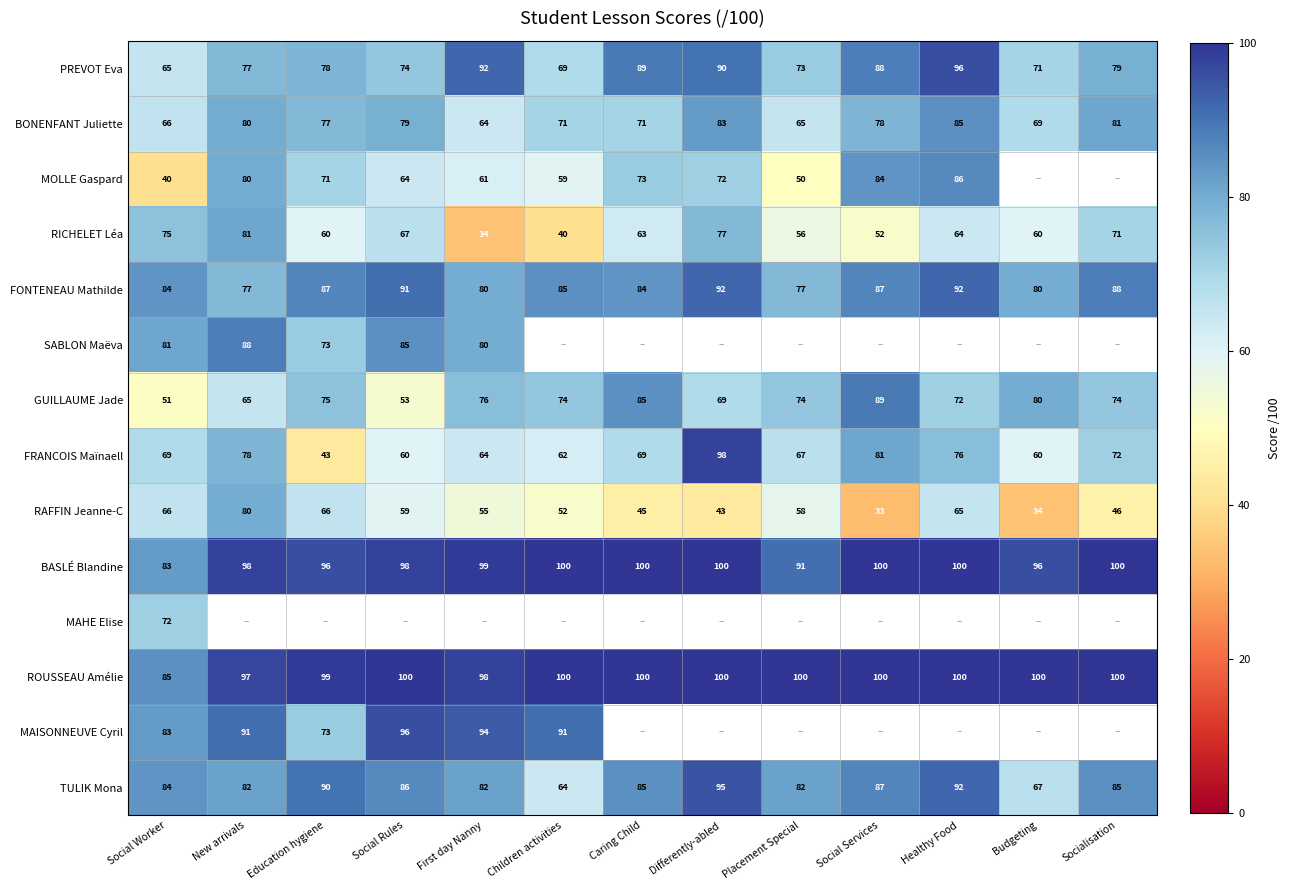

The value of TULIK Mona at Healthy Food is 92. True or false?

True